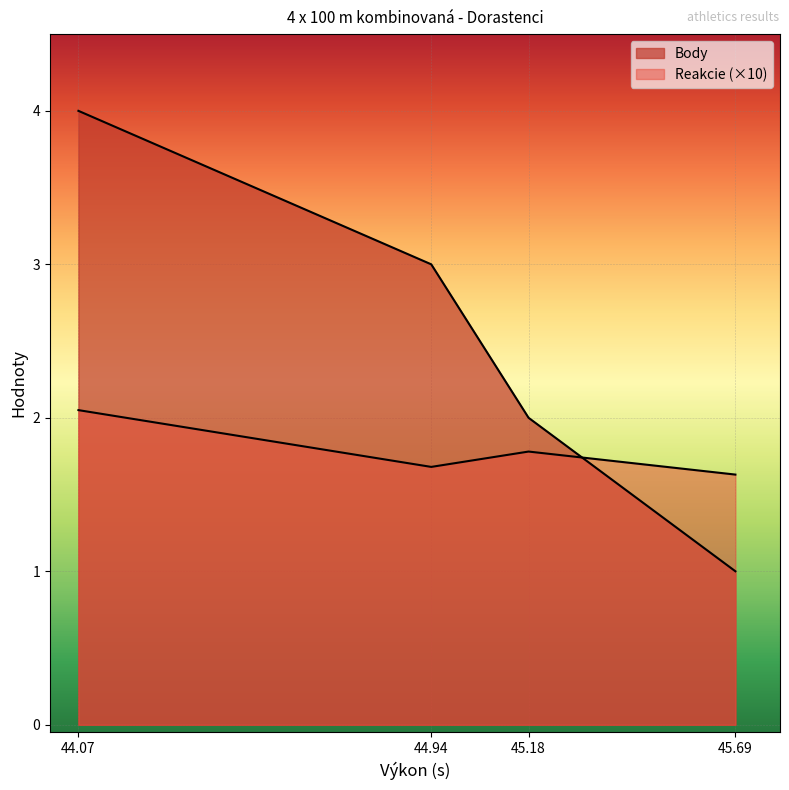

What are all the series names shown in the legend?

Body, Reakcie